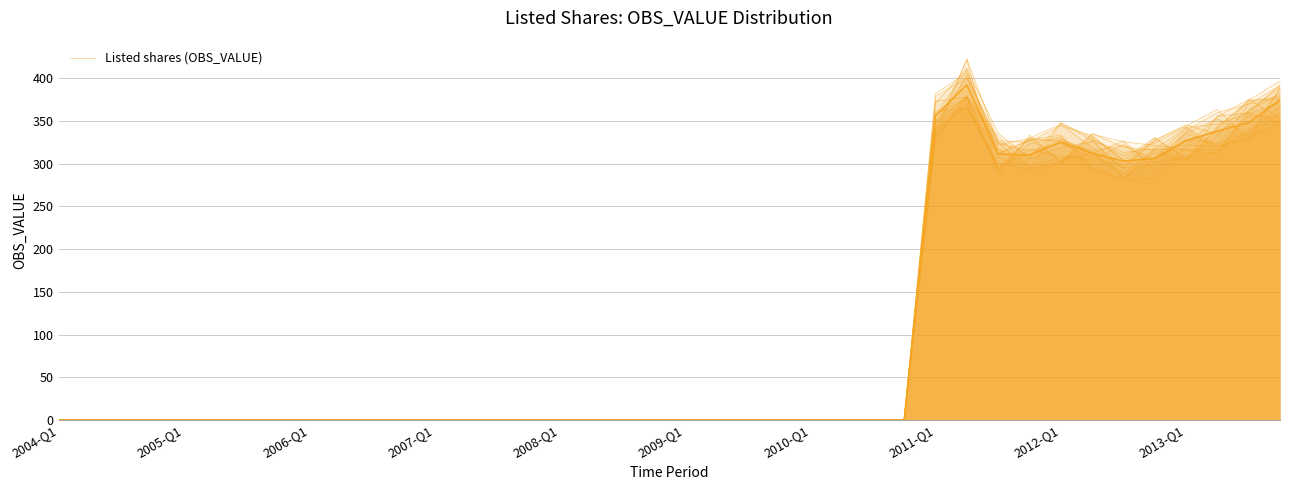

How many points are lower than both their immediate neighbors (excluding endpoints)?

2